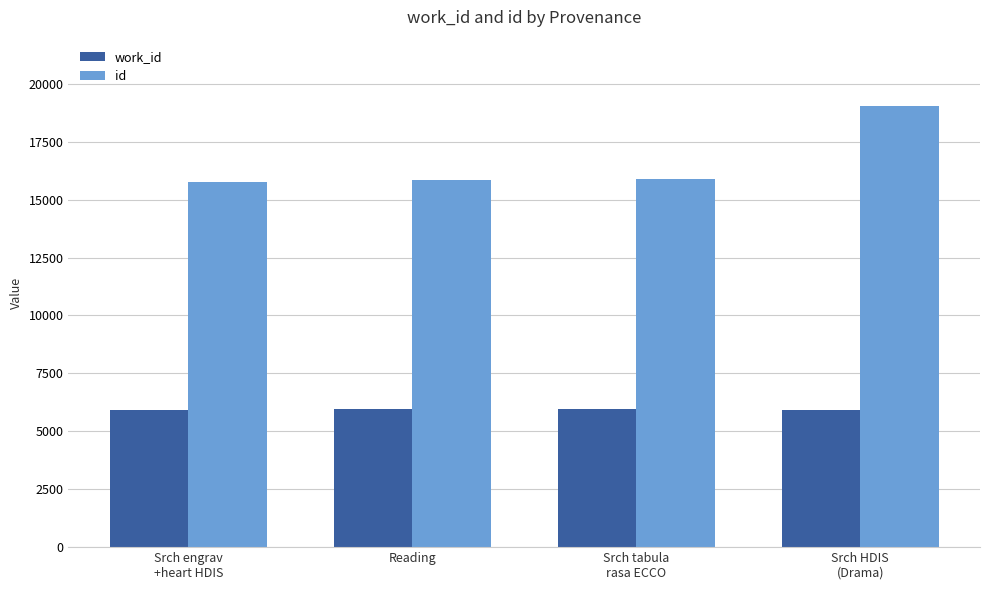

How many bars are there in each group?

2